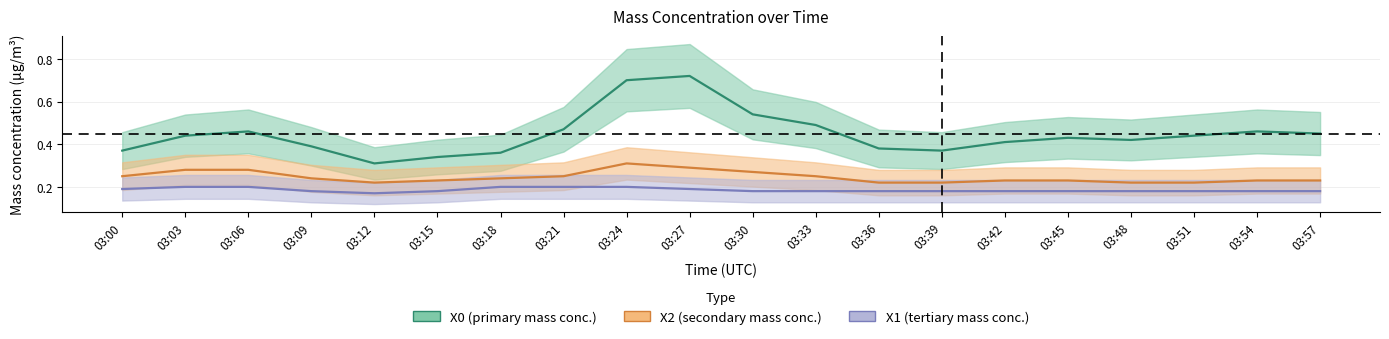

At which category does X0_M11 (μg/m³) reach its first local valley?

03:12